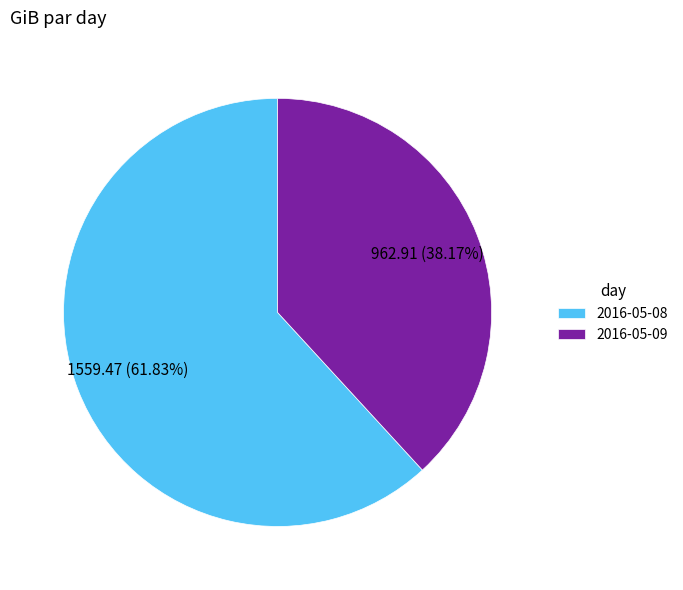

To the nearest percent, what portion does 2016-05-08 represent?

62%